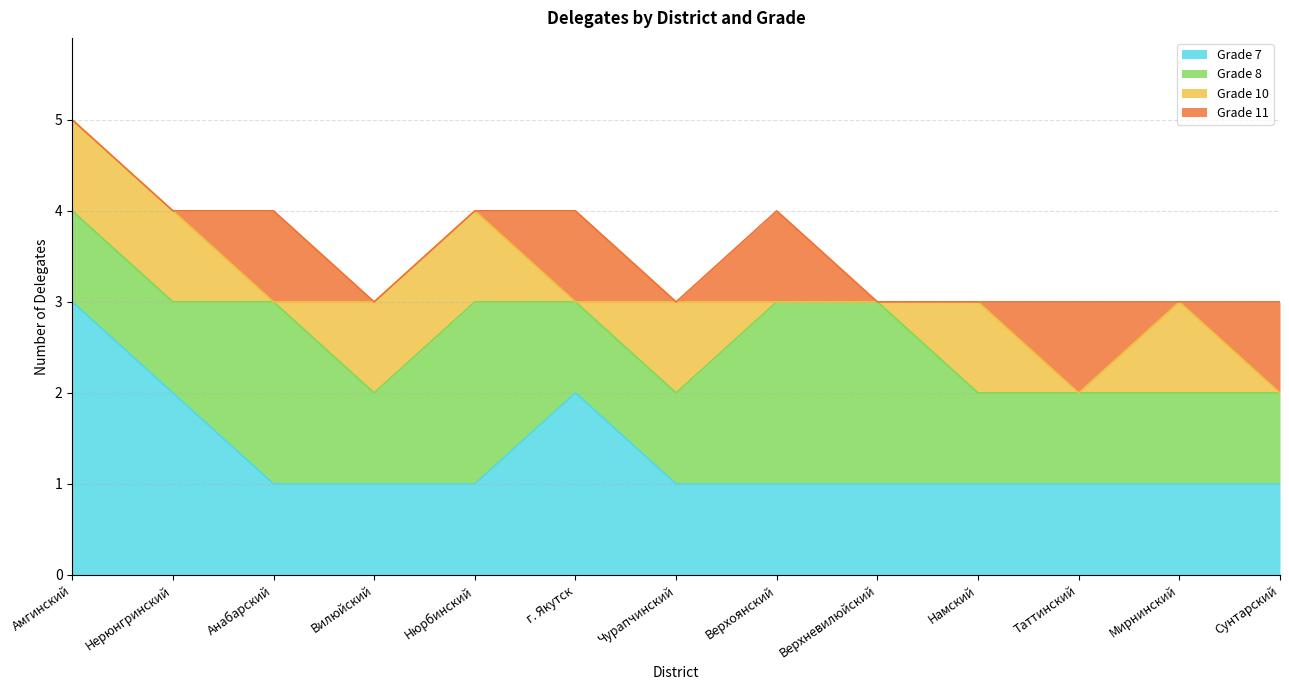

At which label does Grade 7 reach its peak?

Амгинский